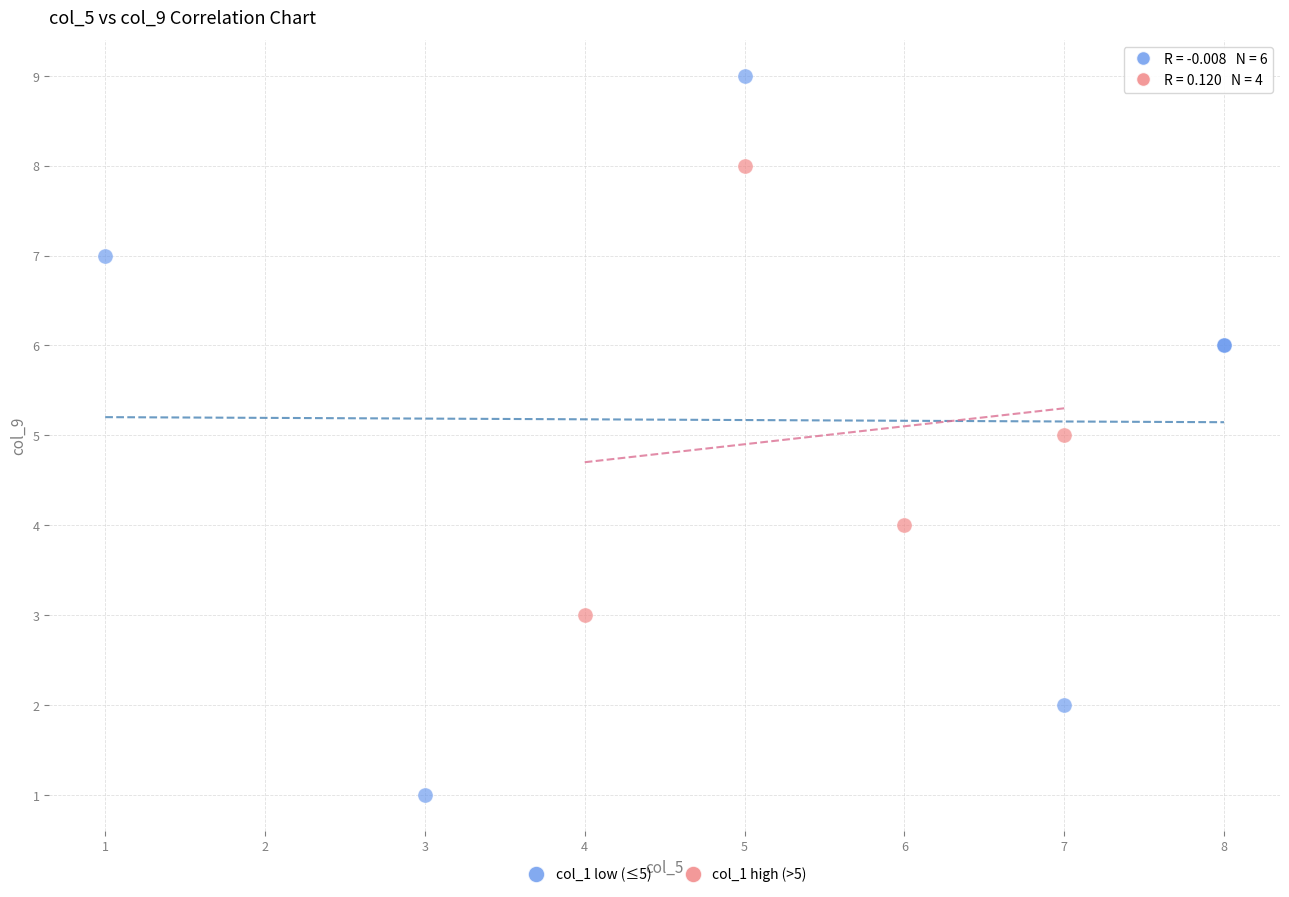

What are all the series names shown in the legend?

col_1 low (≤5), col_1 high (>5)